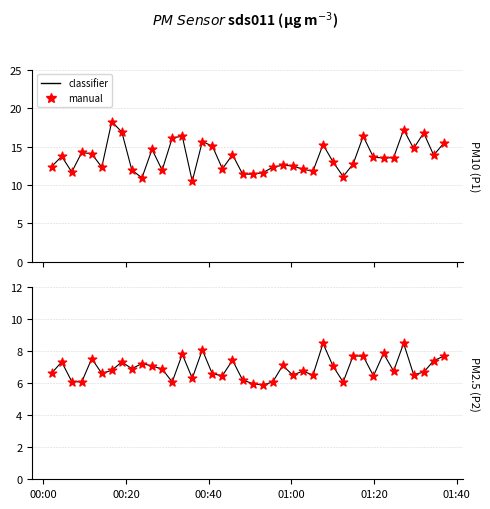

Which series contains the lowest Y value?

classifier